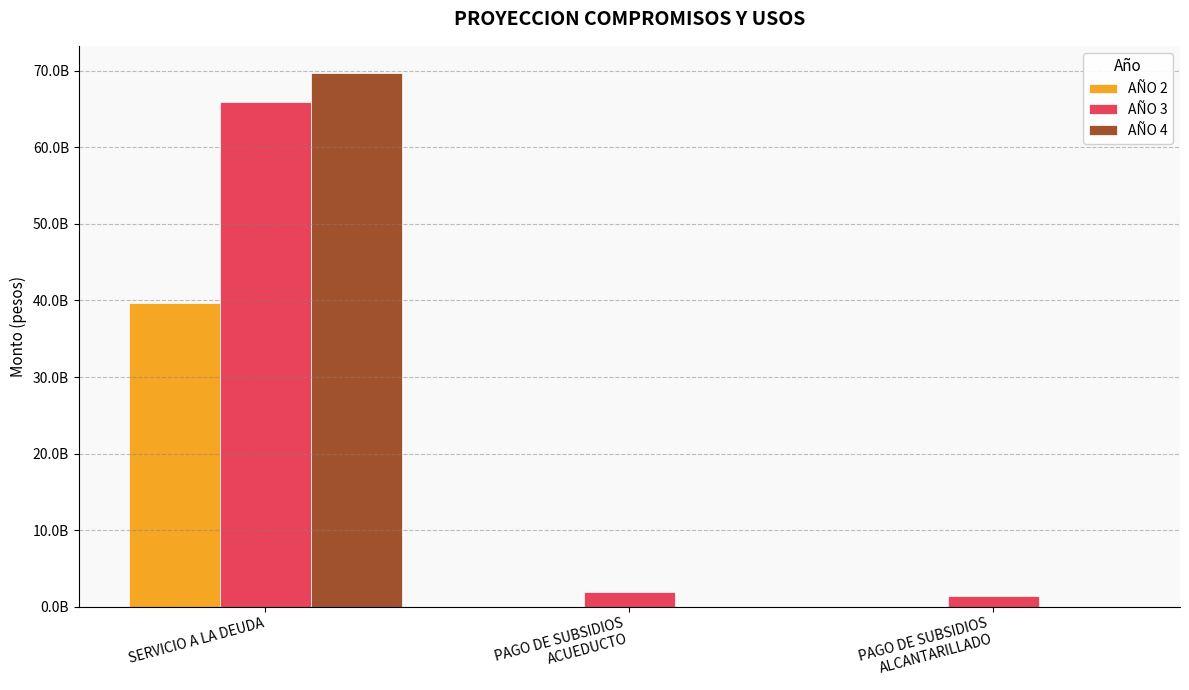

Between PAGO DE SUBSIDIOS
ACUEDUCTO and PAGO DE SUBSIDIOS
ALCANTARILLADO, which series saw the biggest shift?

AÑO 3